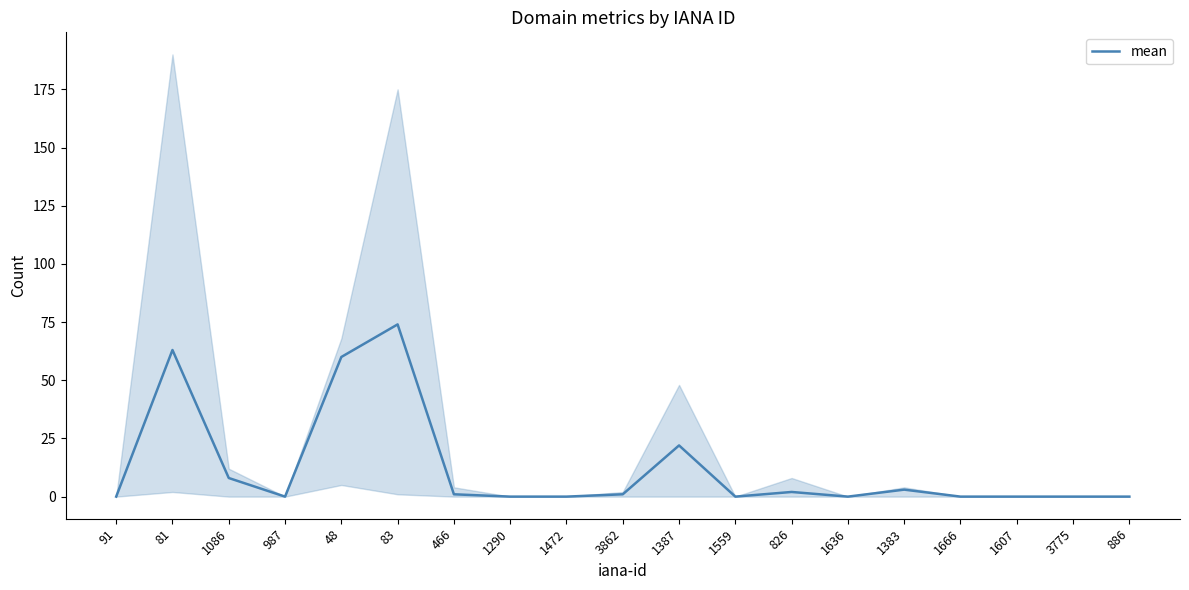

Is it true that the value at 1559 is 34?

False